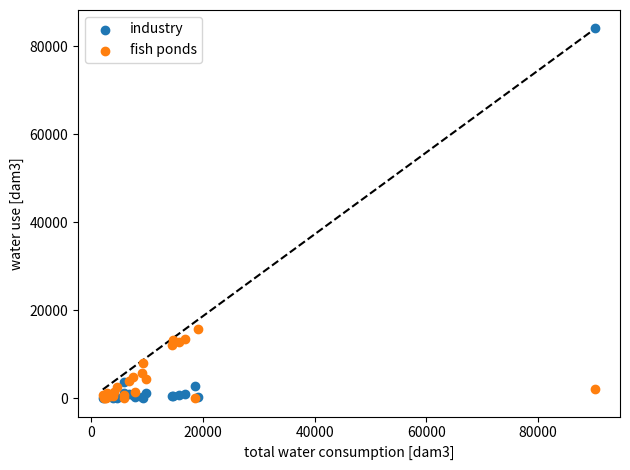

In the industry series, what Y value is closest to 42008?

3717